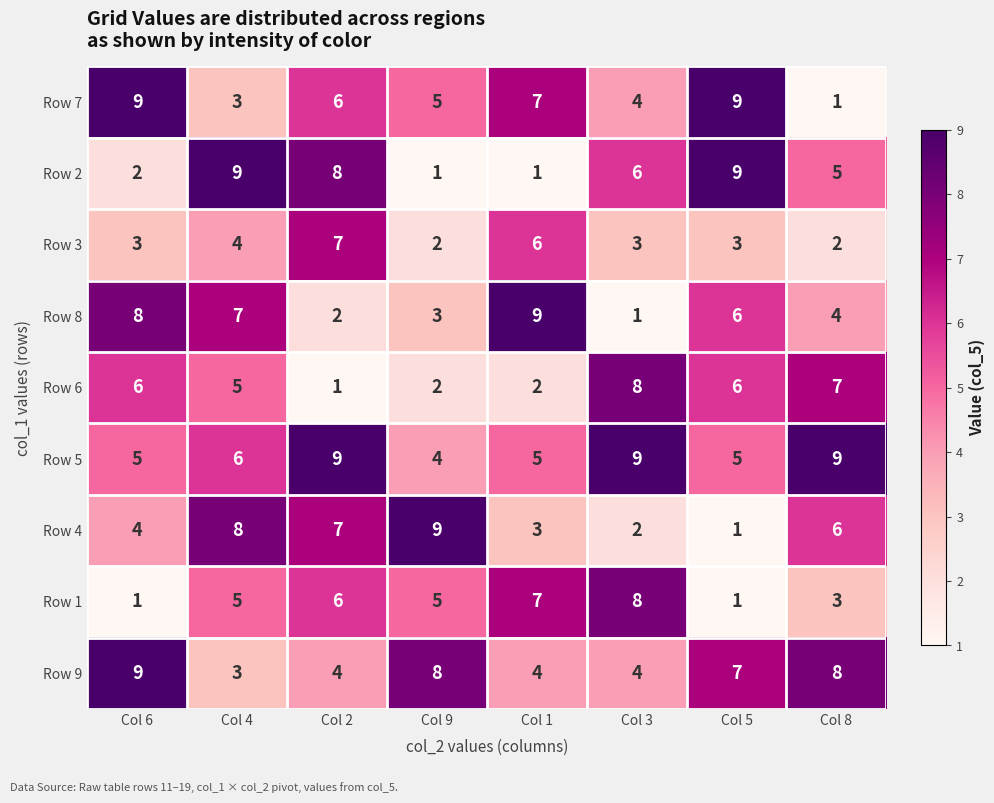

At how many categories does at least one series exceed 6?

8